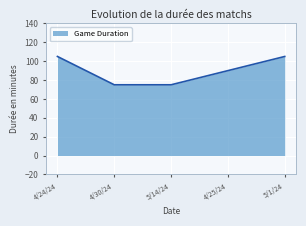

True or false: the data has more than 0 interior local peaks.

False